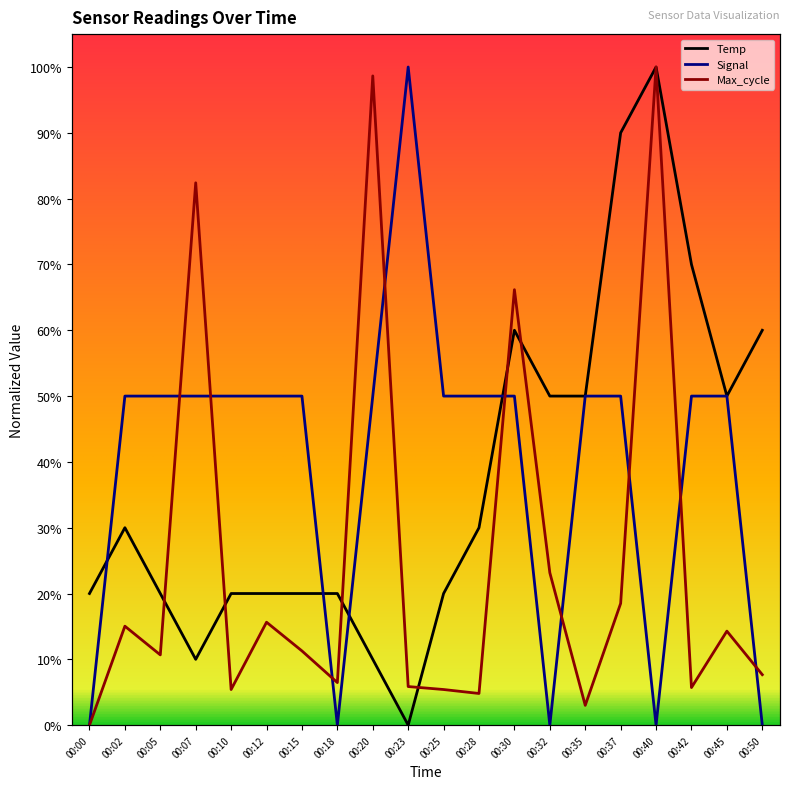

How many intersections are there between Signal and Max_cycle?

9